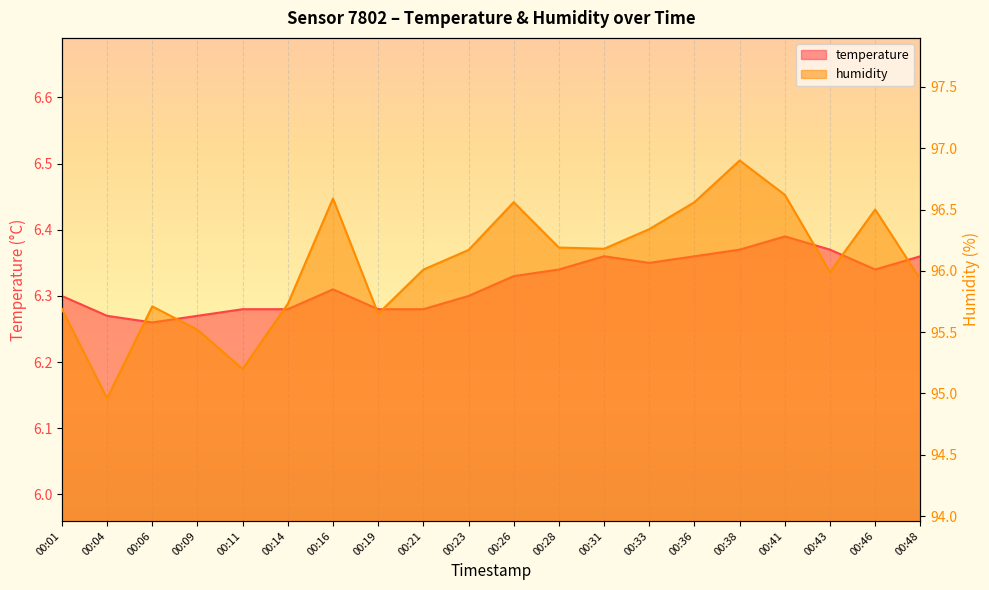

Which series changed the most between 00:26 and 00:48?

humidity